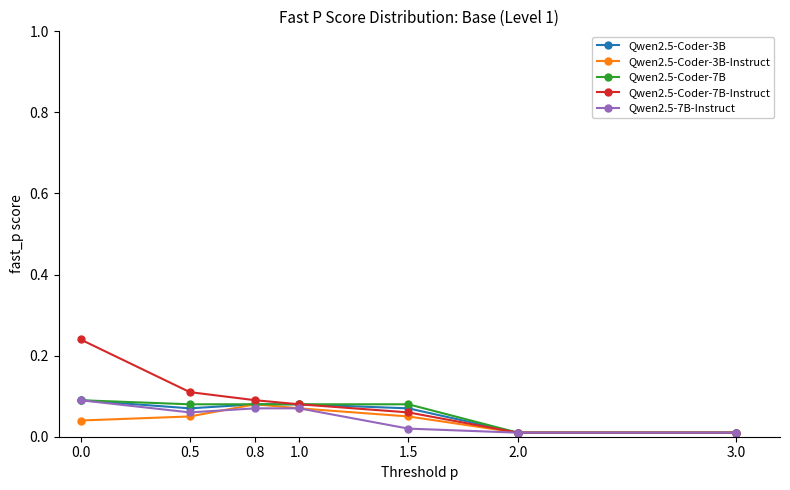

How many Qwen2.5-7B-Instruct values are between 0 and 1?

7